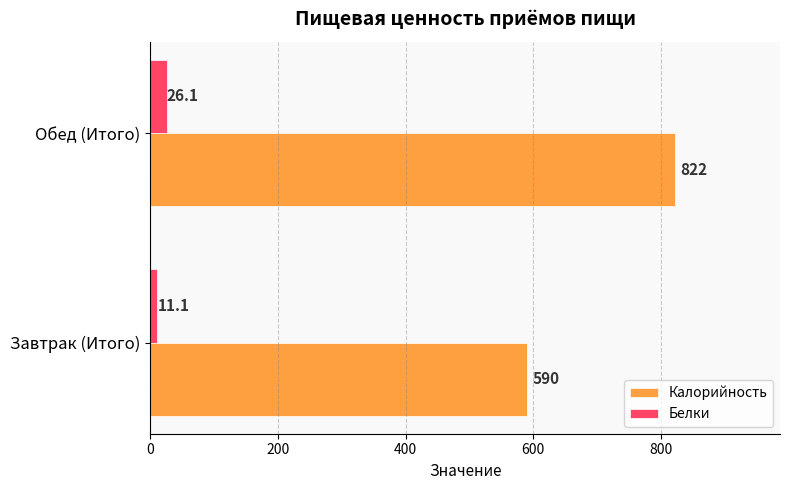

The Калорийность series shows 822.0 at Обед (Итого). True or false?

True